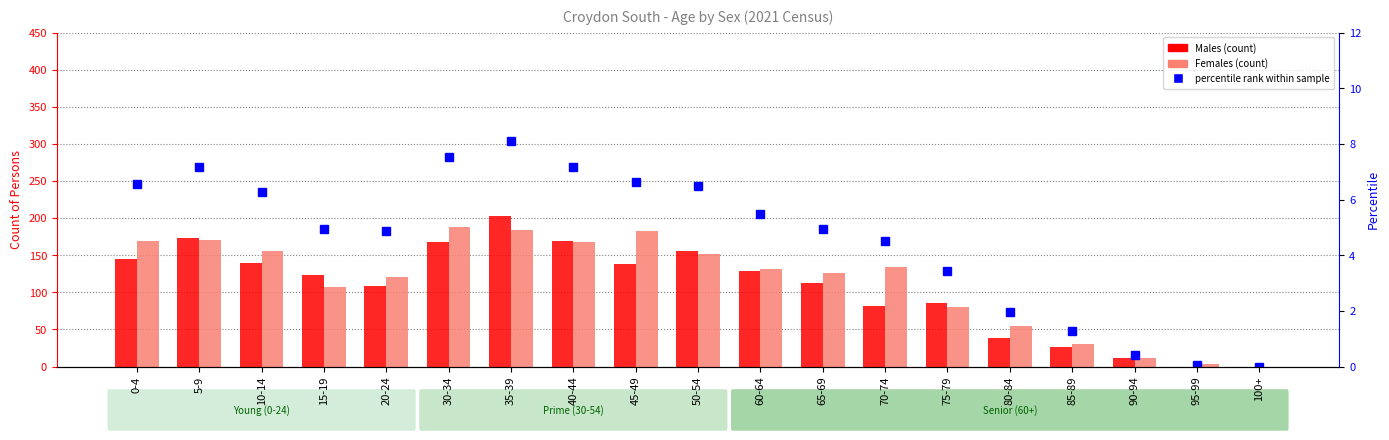

What is the sum of all Females values?

2168.0